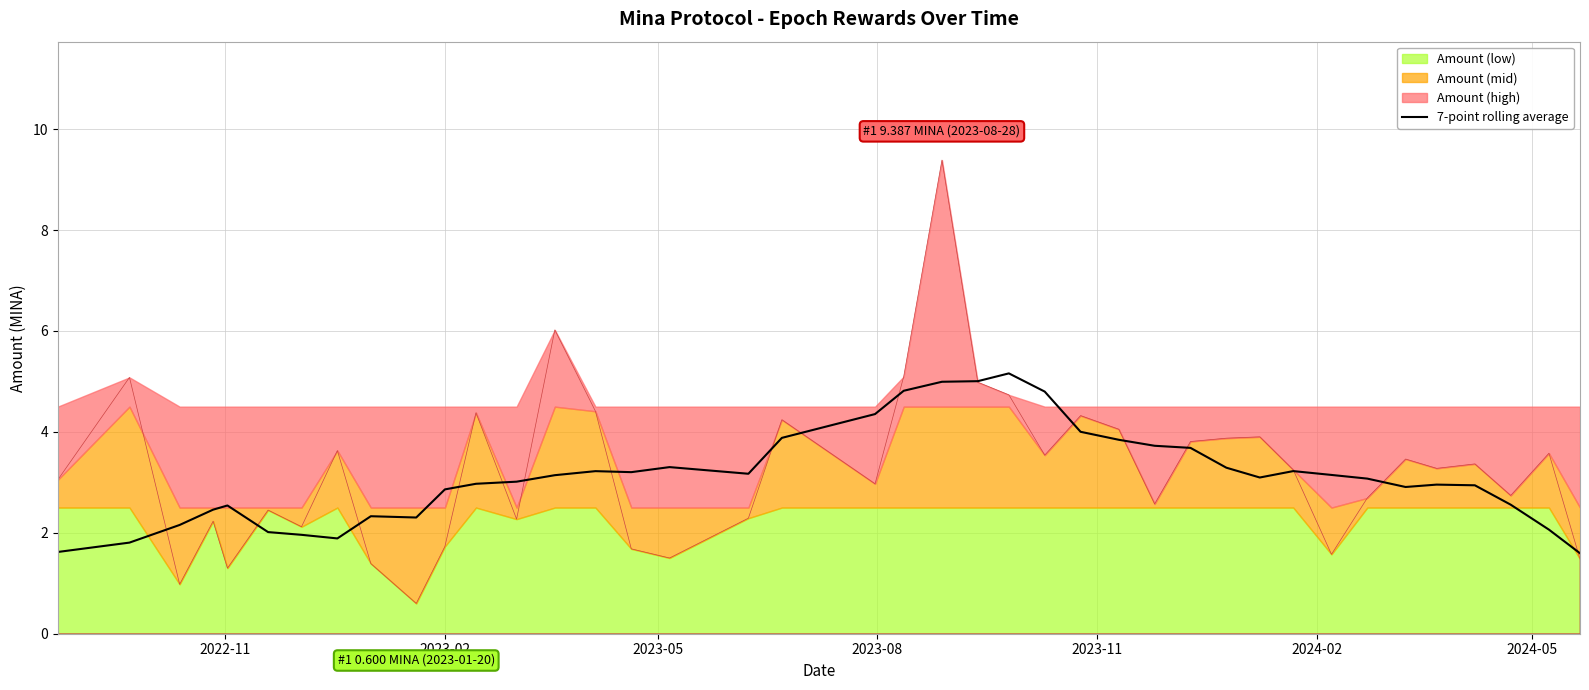

What is the lowest value of the 7-point rolling average series?

1.6